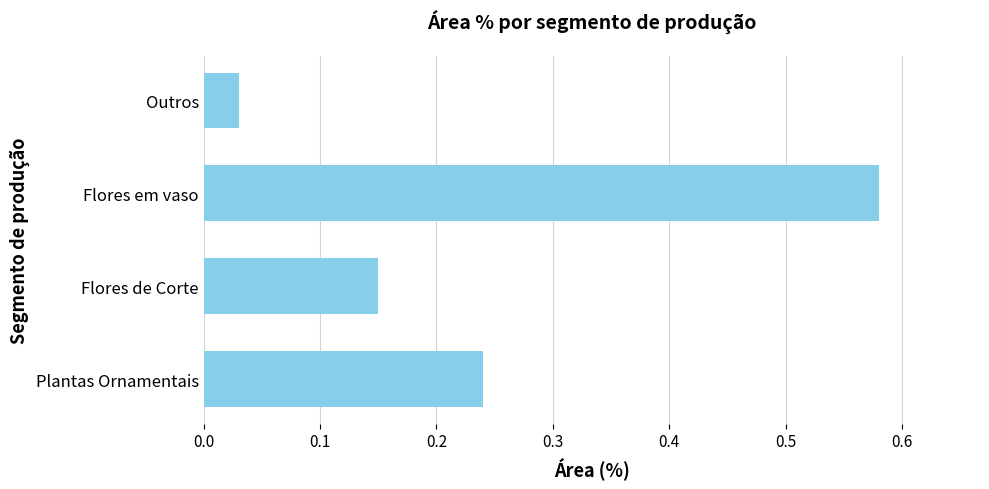

Are the bars grouped side by side (vs. stacked)?

No